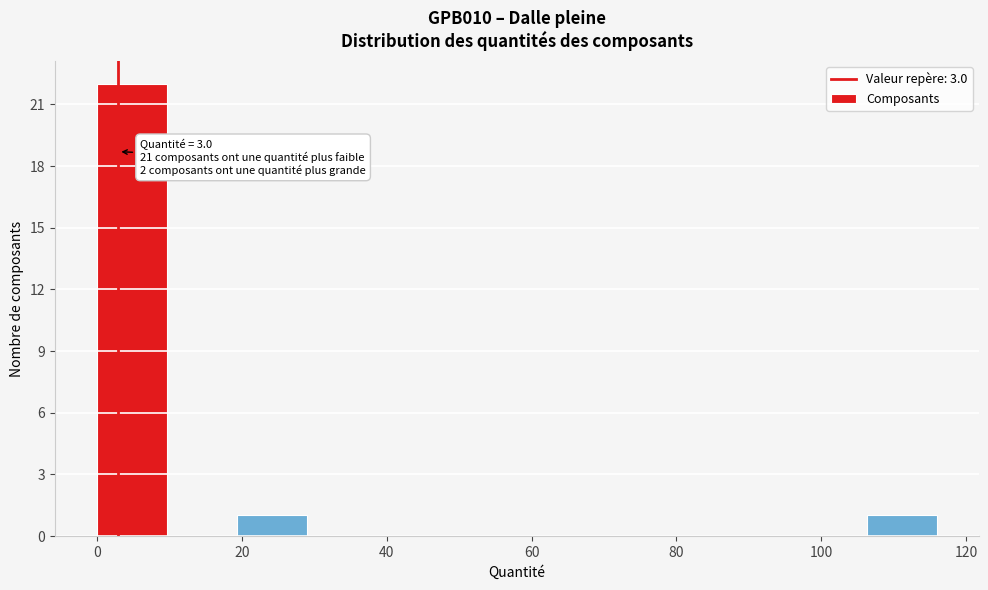

Which range on the x-axis has the tallest bar?

0 to 10